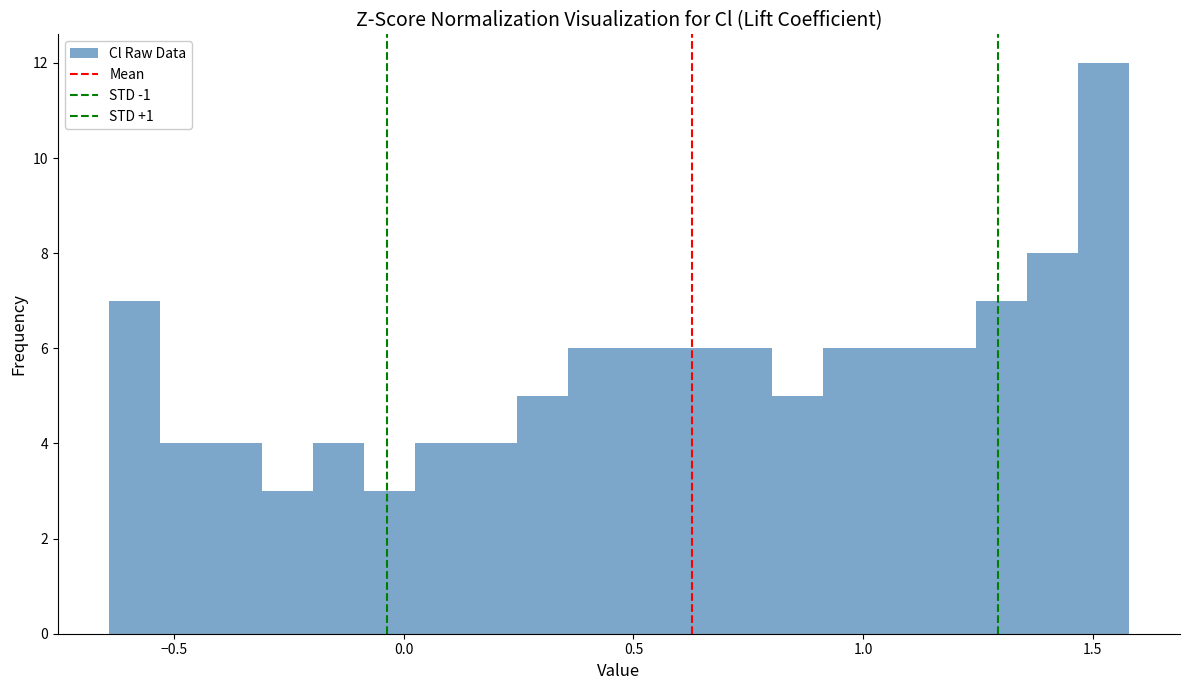

Read against the x-axis, roughly where is the centre of the tallest bar?

1.50